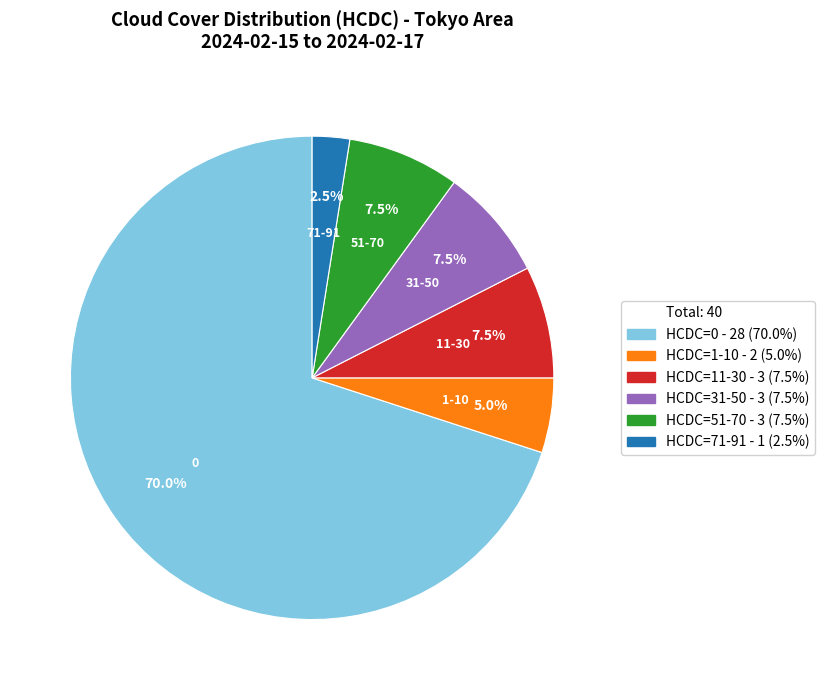

Is there any slice that represents more than half of the pie?

Yes